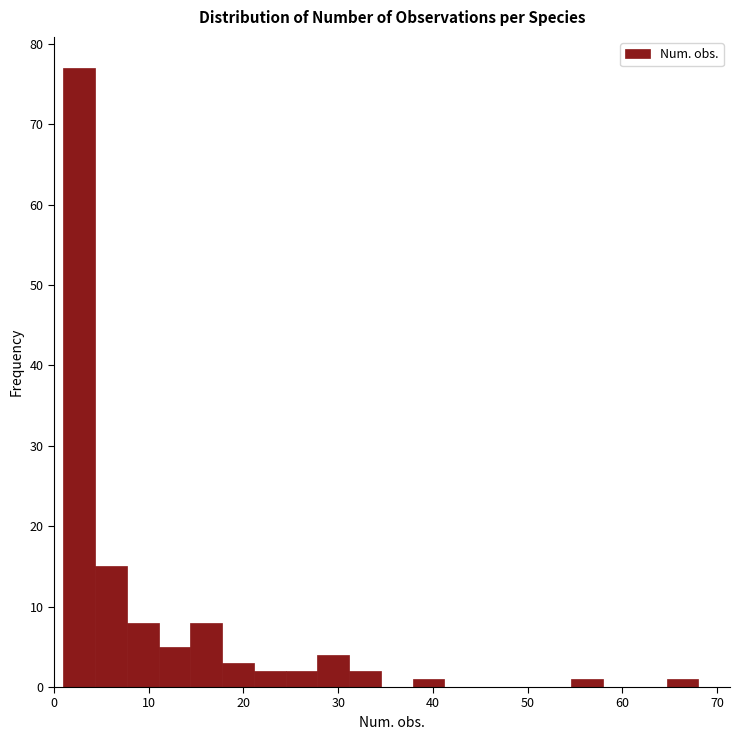

Read against the x-axis, roughly where is the centre of the tallest bar?

3